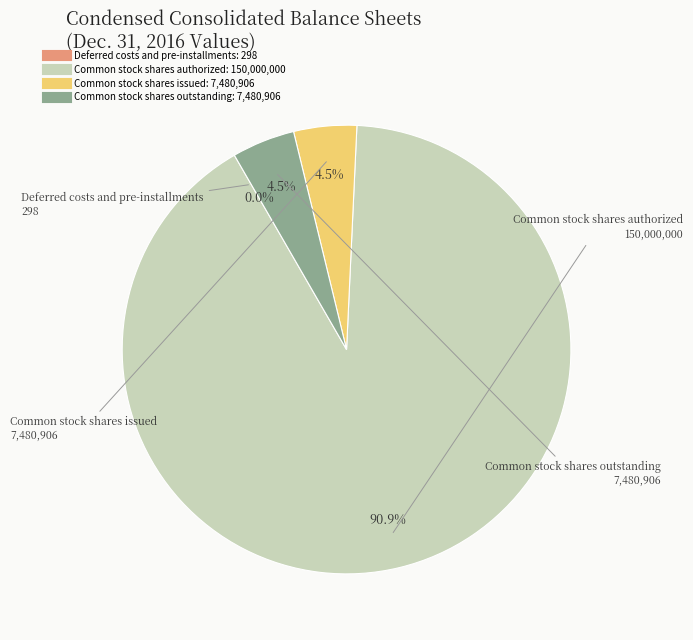

Is Common stock shares authorized the majority of the pie?

Yes